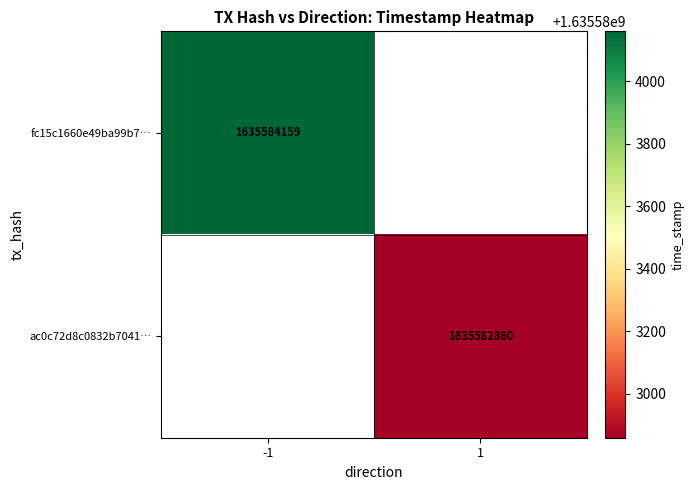

List the series in order of their overall mean, highest first.

fc15c1660e49ba99b7b8d37cecb776d1a569ae1, ac0c72d8c0832b70418ef0d7da470de332989ec